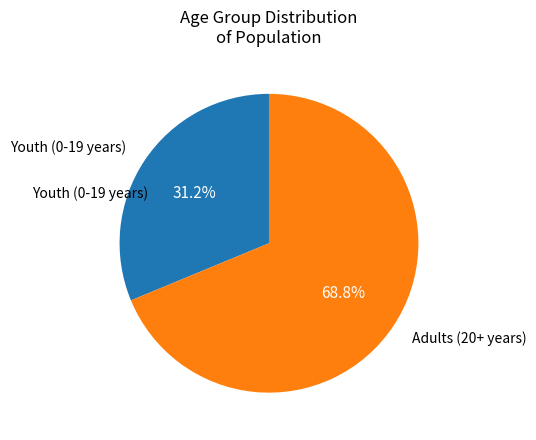

Which has a higher value, Youth (0-19 years) or Adults (20+ years)?

Adults (20+ years)